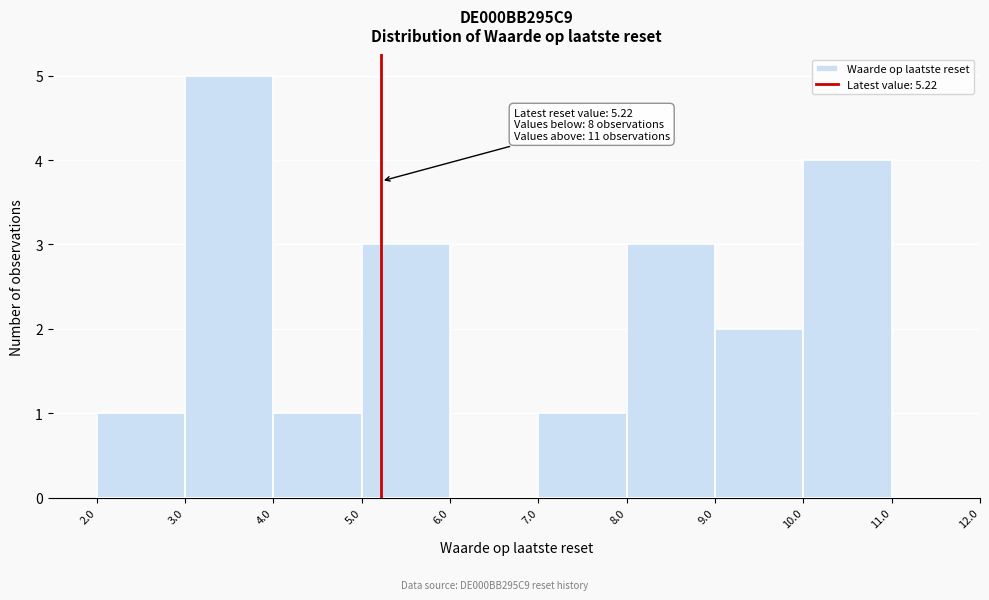

Over which range of the x-axis is the bar tallest?

3.0 to 4.0